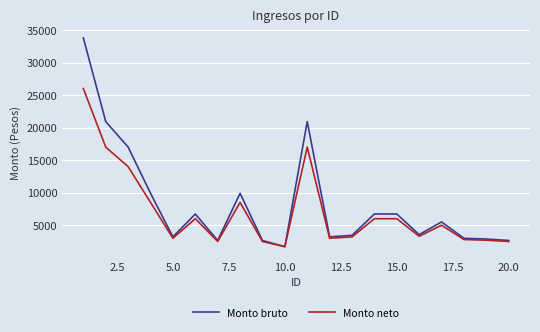

Rank the series by their maximum value, from highest to lowest.

Monto bruto, Monto neto